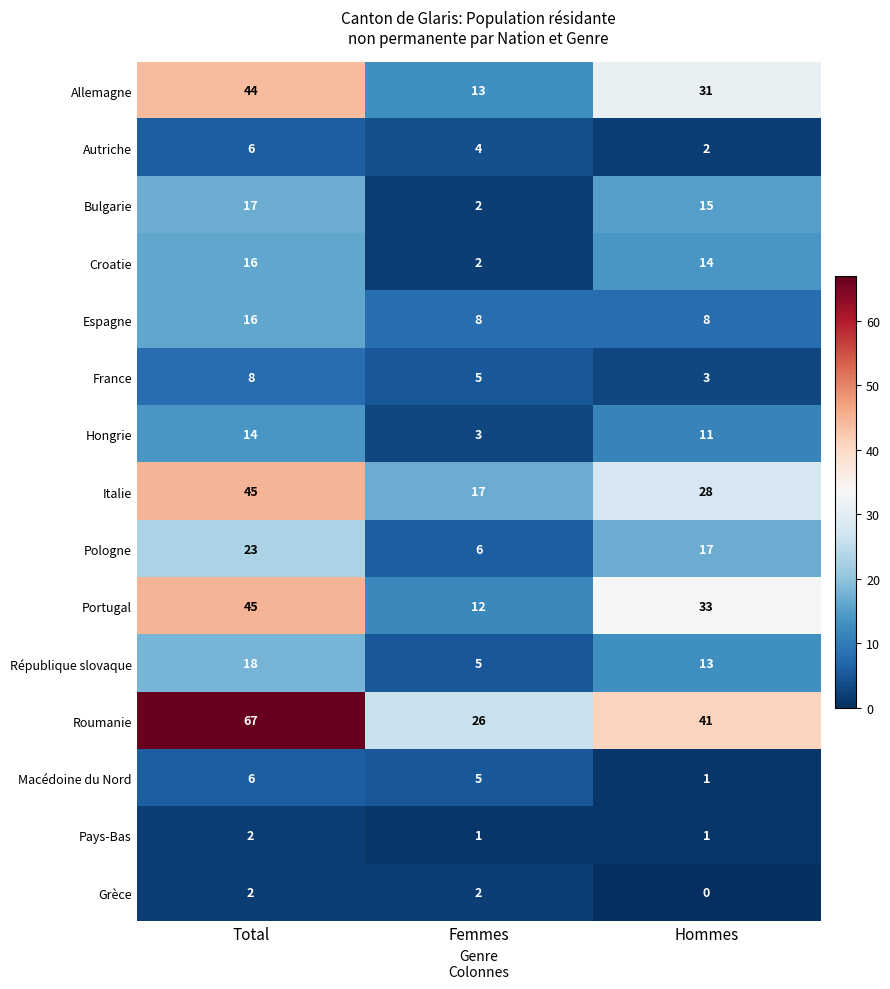

How many data points does each series have?

3